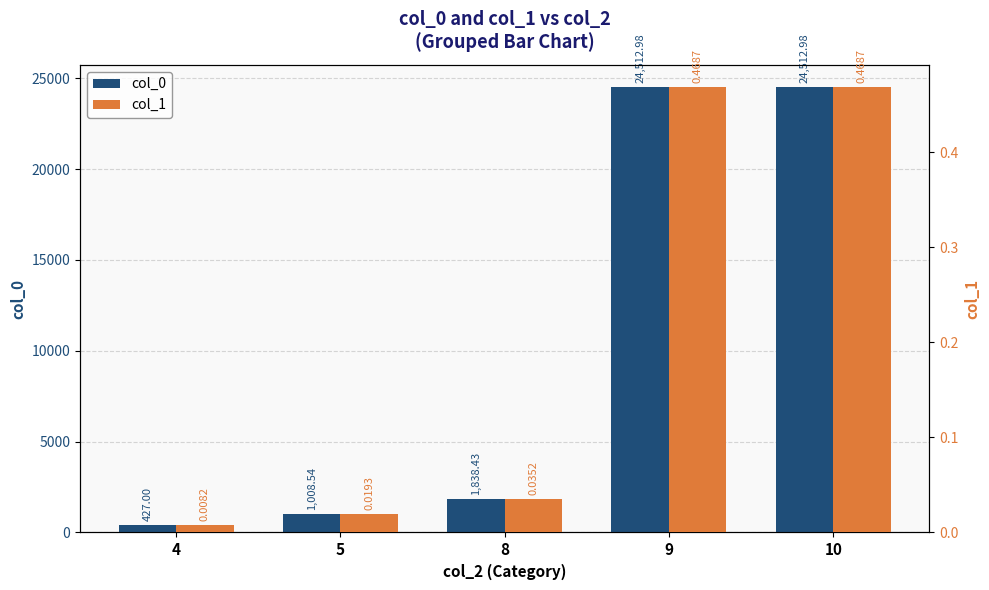

How many bars are there in each group?

2